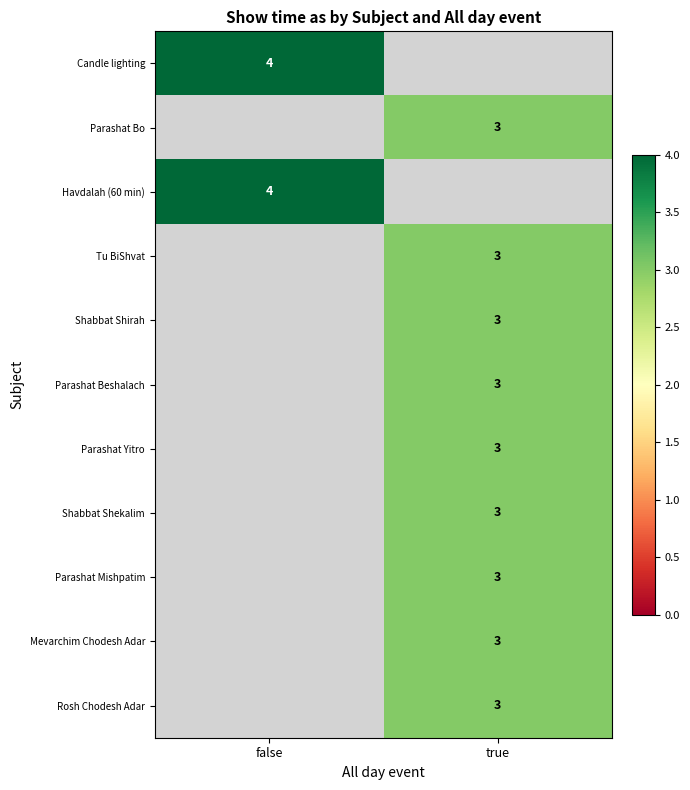

True or false: Parashat Beshalach has a value of 5.1 at true.

False